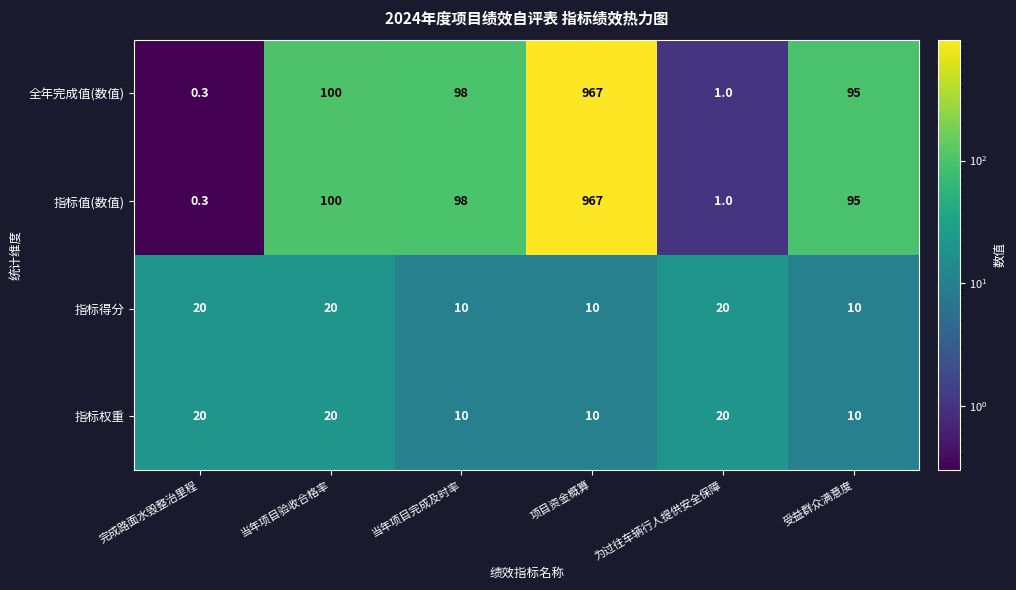

True or false: 指标值(数值) has a value of 0.3 at 完成路面水毁整治里程.

True